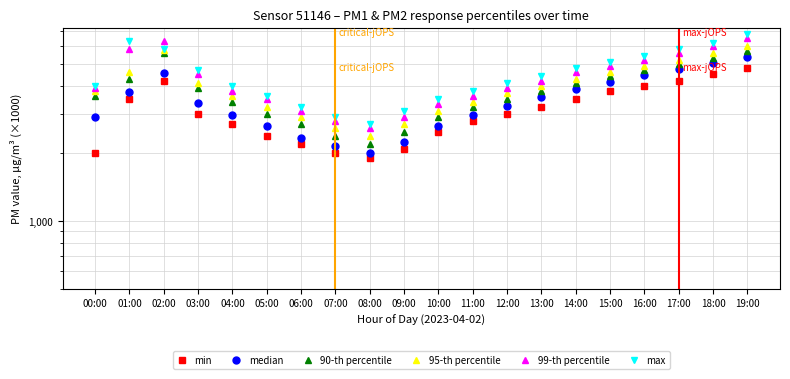

What is the value of the max point at the 8th from the left?

2900